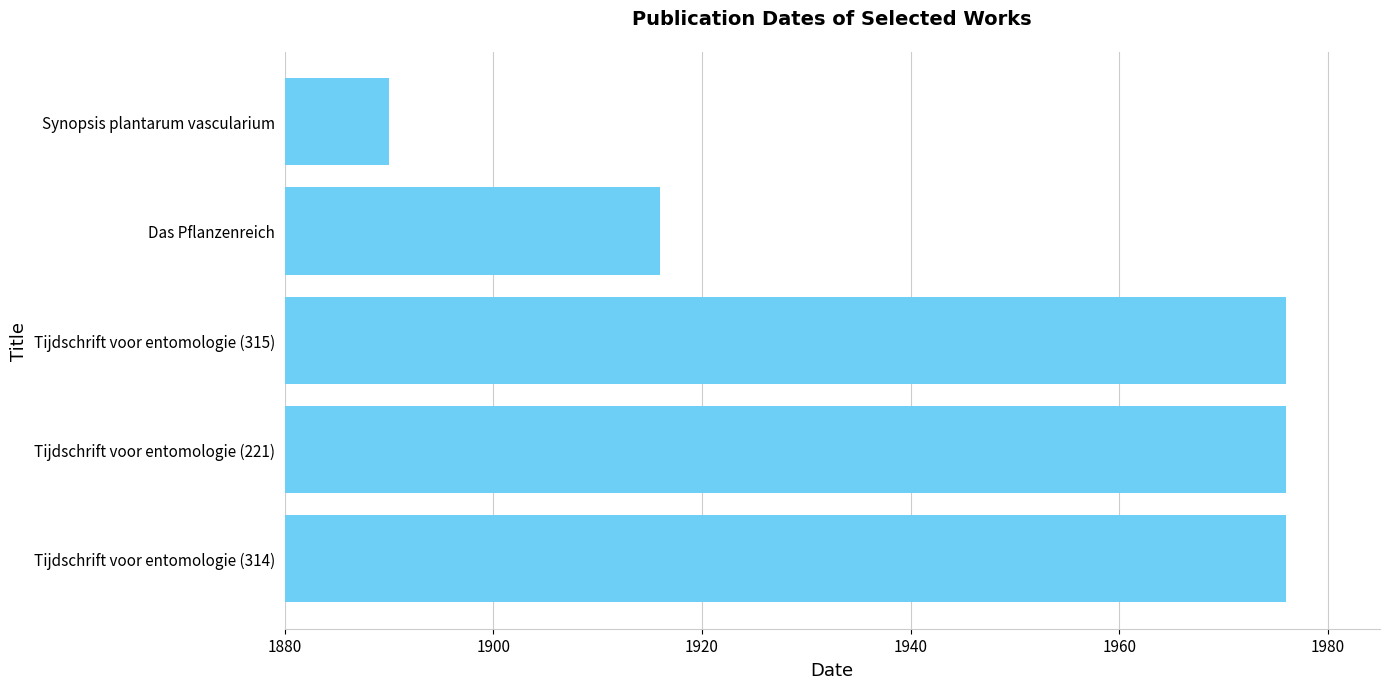

What is the approximate value at Das Pflanzenreich?

1916